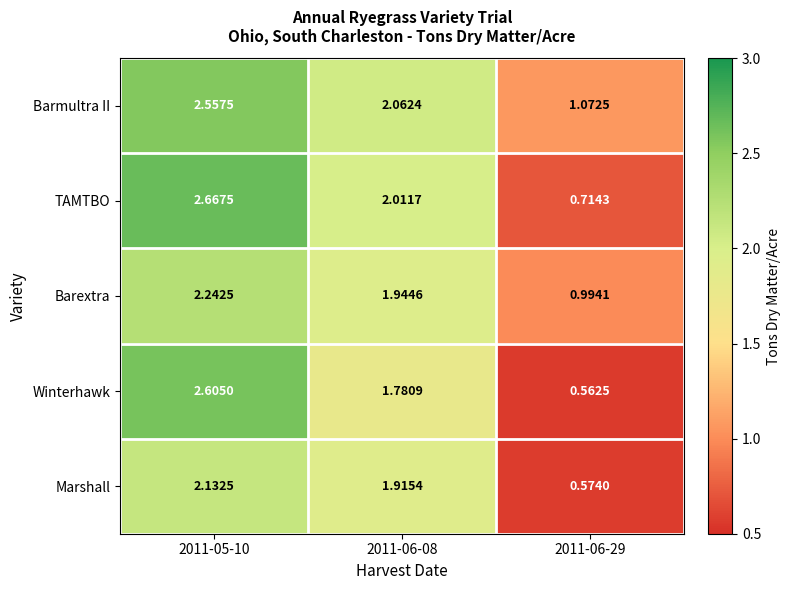

Which series has the widest spread of values?

Winterhawk